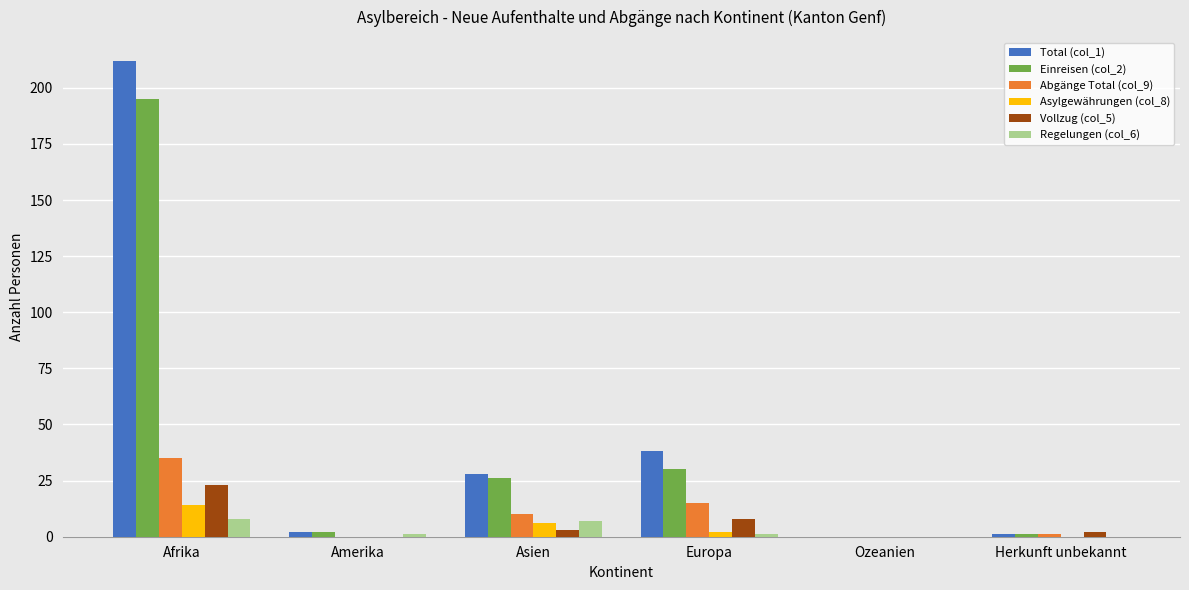

Which series has the largest total across all categories?

Total (col_1)